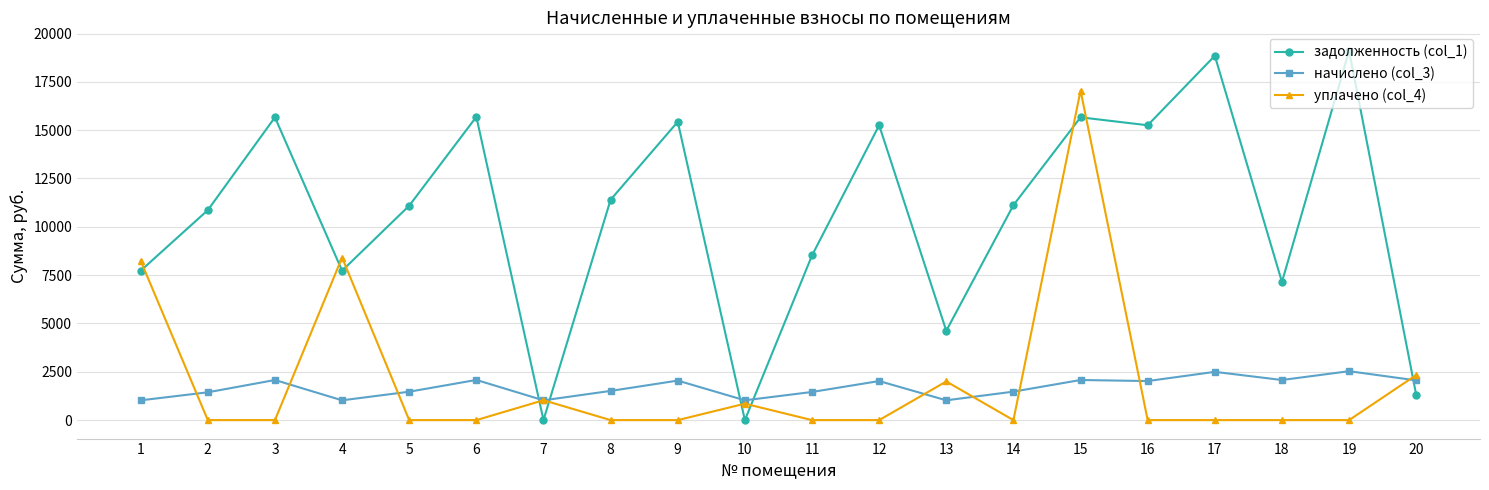

What are all the series names shown in the legend?

задолженность (col_1), начислено (col_3), уплачено (col_4)